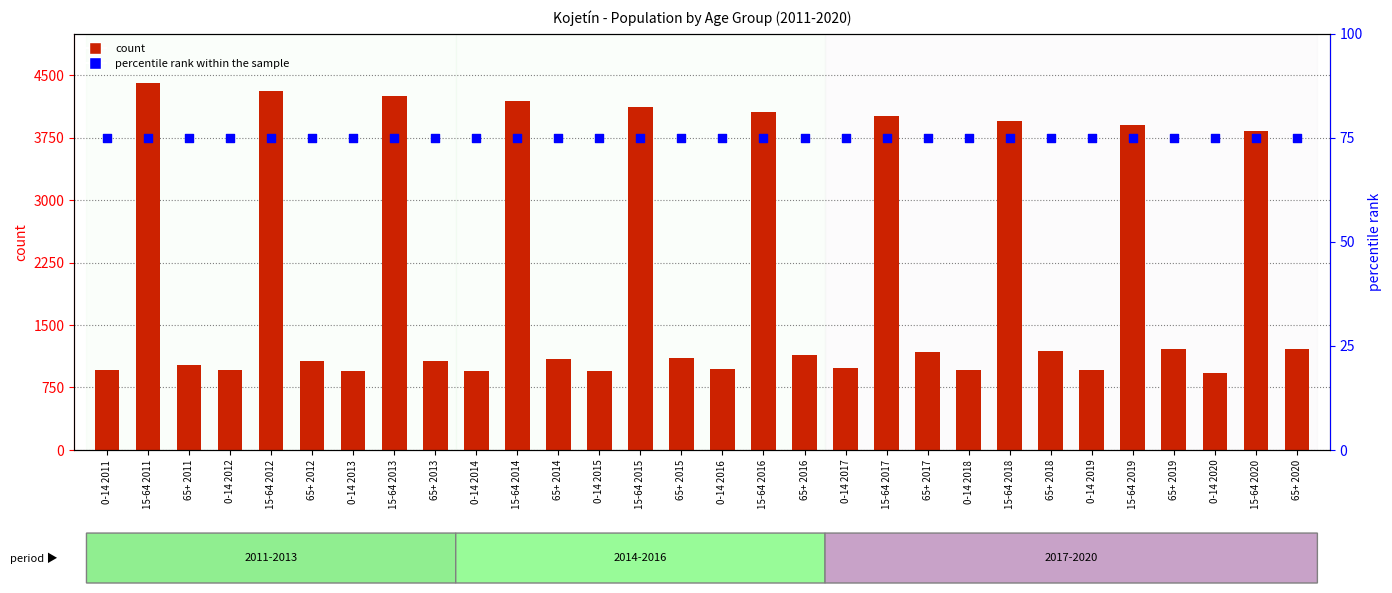

What are all the series names shown in the legend?

count, percentile rank within the sample